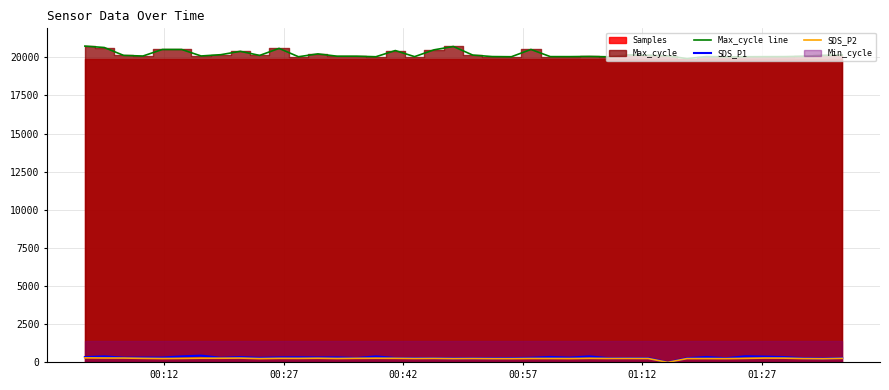

How many data points in Max_cycle line are less than 20092?

20